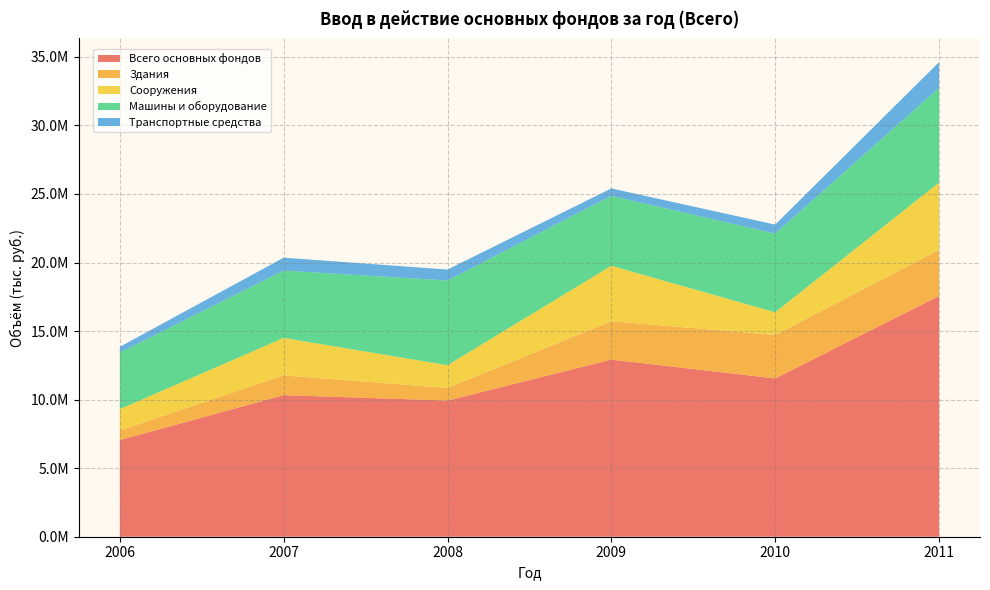

Reading left to right, list all the values displayed in this chart.

Всего основных фондов: 7047821	10328287	9931172	12918854	11544100	17559781
Здания: 707816	1435128	921734	2797344	3173628	3358123
Сооружения: 1548630	2737736	1656483	4045896	1652234	4911832
Машины и оборудование: 4130271	4910563	6180928	5099570	5740746	6905867
Транспортные средства: 414144	941658	797786	543292	654891	1878877